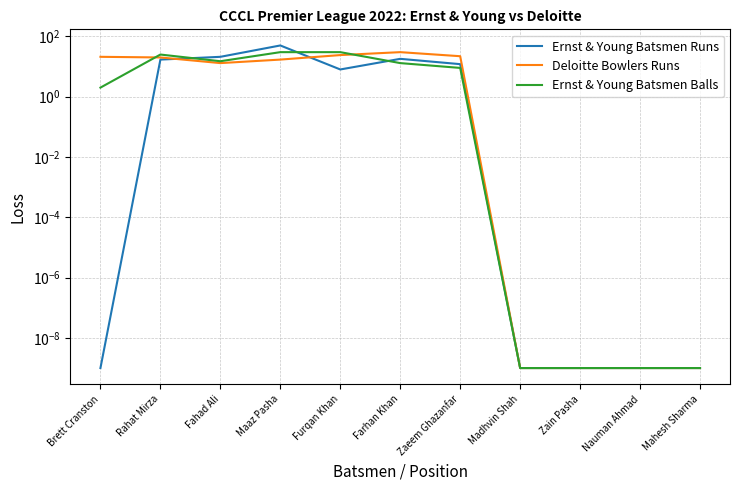

Between which two adjacent categories do Ernst & Young Batsmen Balls and Ernst & Young Batsmen Runs first intersect?

Rahat Mirza and Fahad Ali